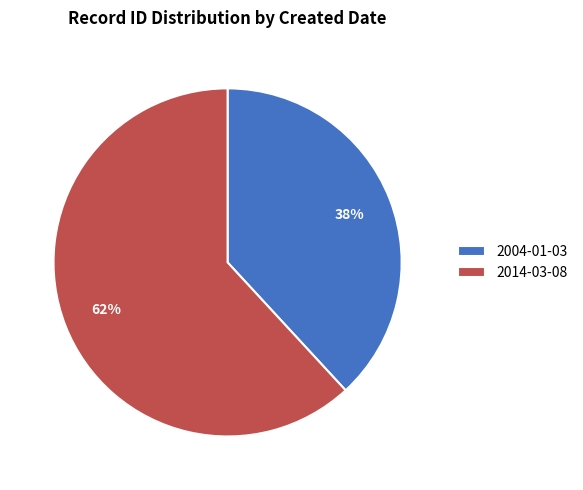

To the nearest percent, what is the combined percentage of 2004-01-03 and 2014-03-08?

100%